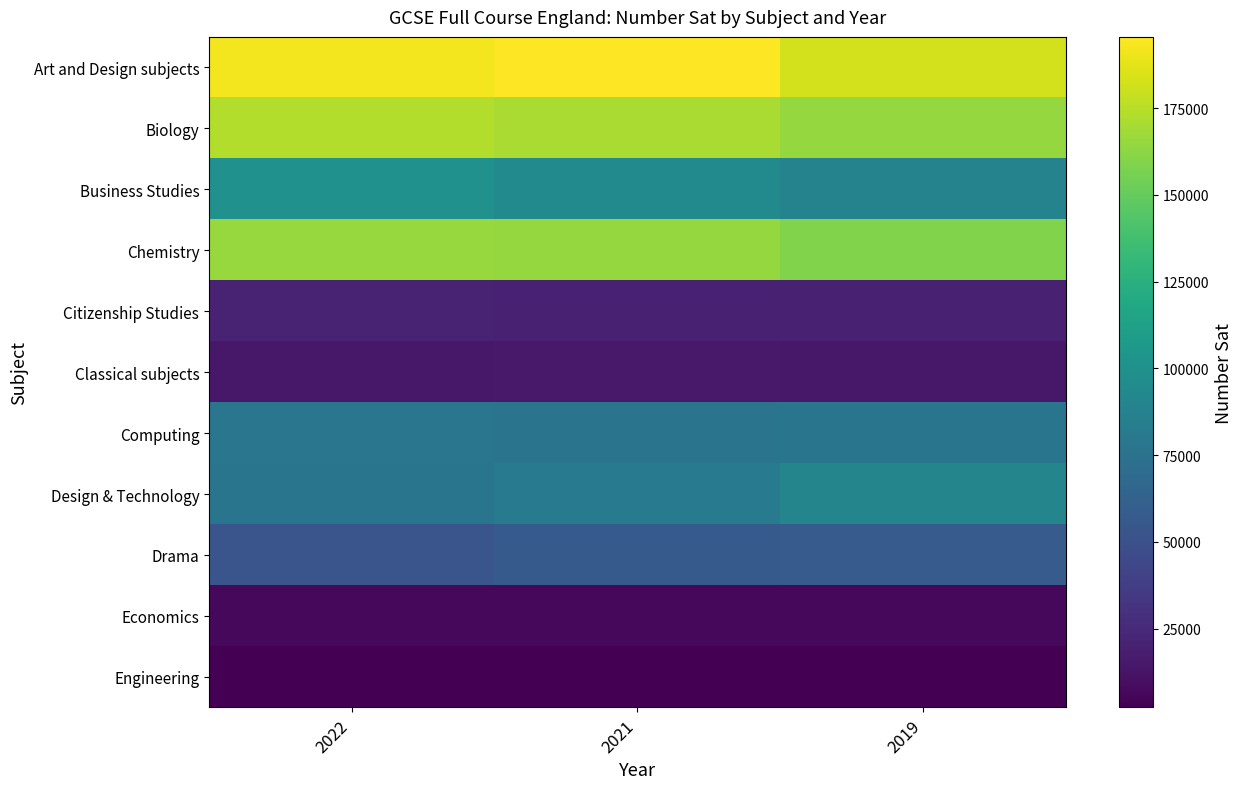

Reading left to right, extract all data points from this chart.

Art and Design subjects: 2022=191852	2021=195578	2019=182204
Biology: 2022=172951	2021=170949	2019=165318
Business Studies: 2022=99719	2021=95107	2019=89067
Chemistry: 2022=165886	2021=165188	2019=159082
Citizenship Studies: 2022=21393	2021=20211	2019=19701
Classical subjects: 2022=14985	2021=15286	2019=14891
Computing: 2022=78297	2021=77021	2019=77407
Design & Technology: 2022=77531	2021=81774	2019=89903
Drama: 2022=53185	2021=56739	2019=57704
Economics: 2022=6755	2021=6429	2019=6106
Engineering: 2022=2289	2021=2505	2019=2917